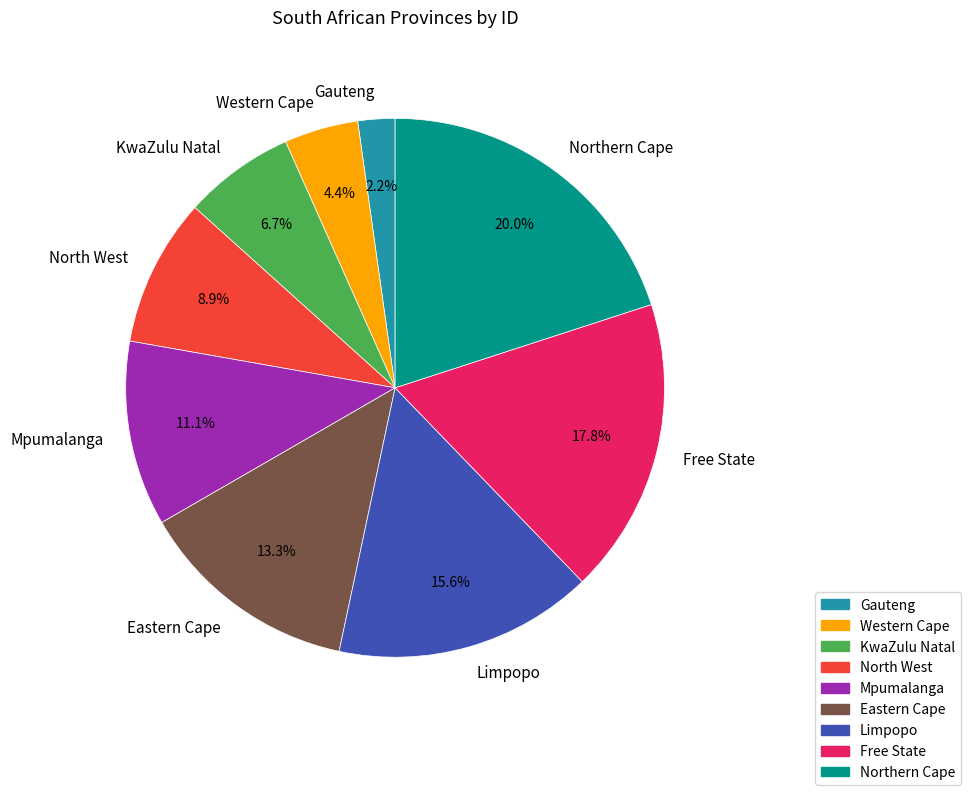

Do Northern Cape and Eastern Cape together represent more than half of the pie?

No